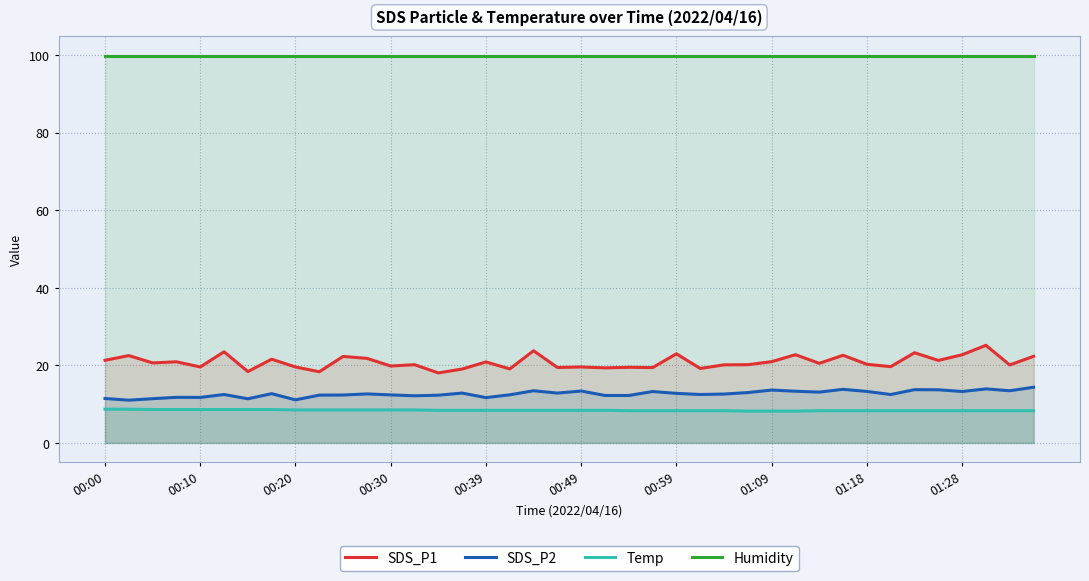

Which category has the highest value in the Humidity series?

00:00